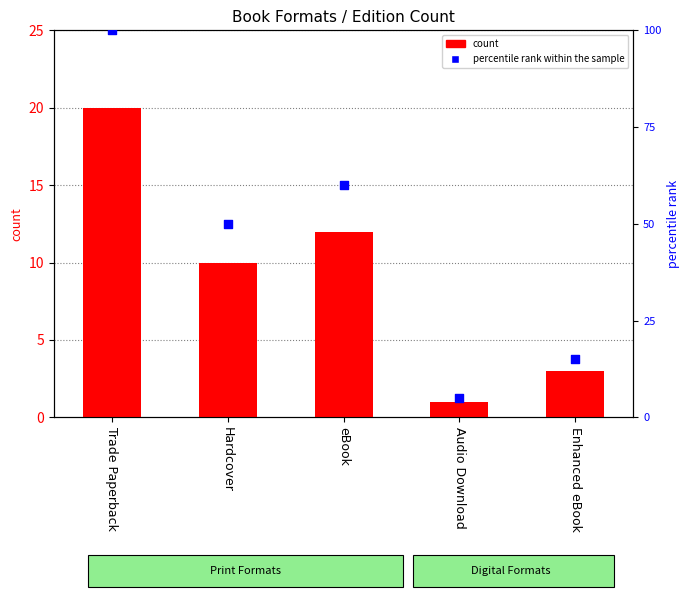

Which series reaches the minimum Y coordinate?

count